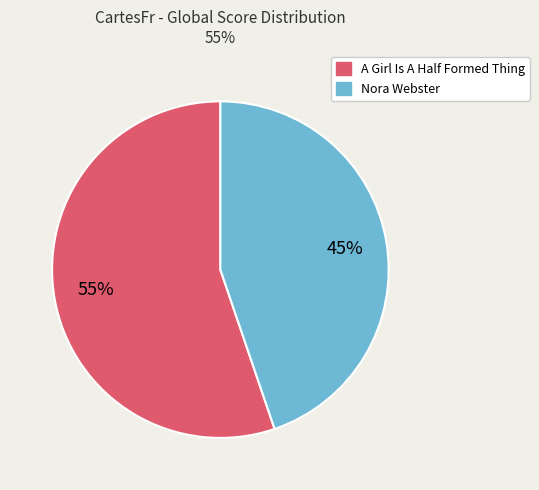

To the nearest percent, what percentage of the pie is Nora Webster?

45%